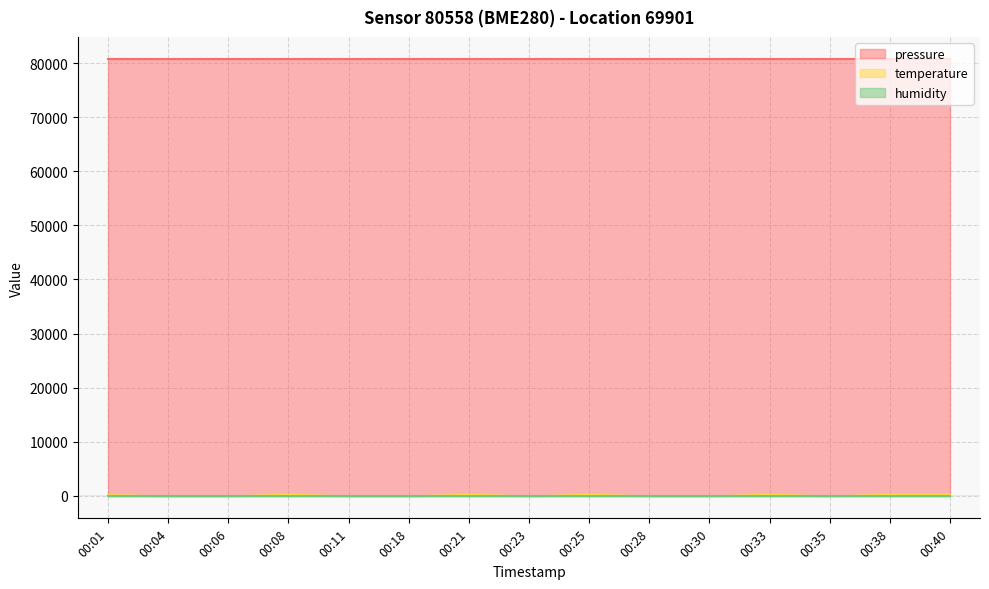

Which category has the highest value across all series?

00:01